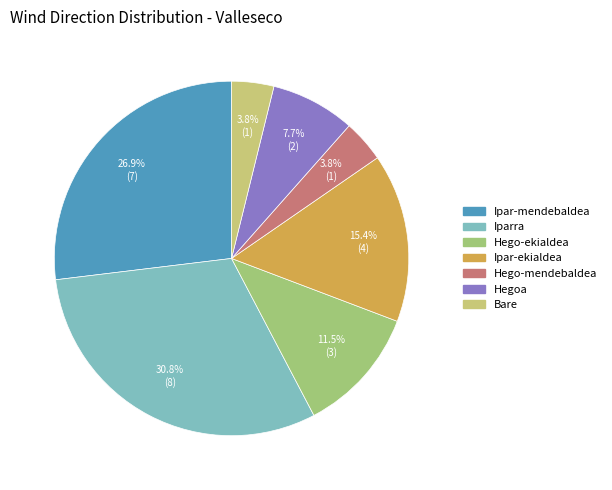

How many segments does this pie chart have?

7